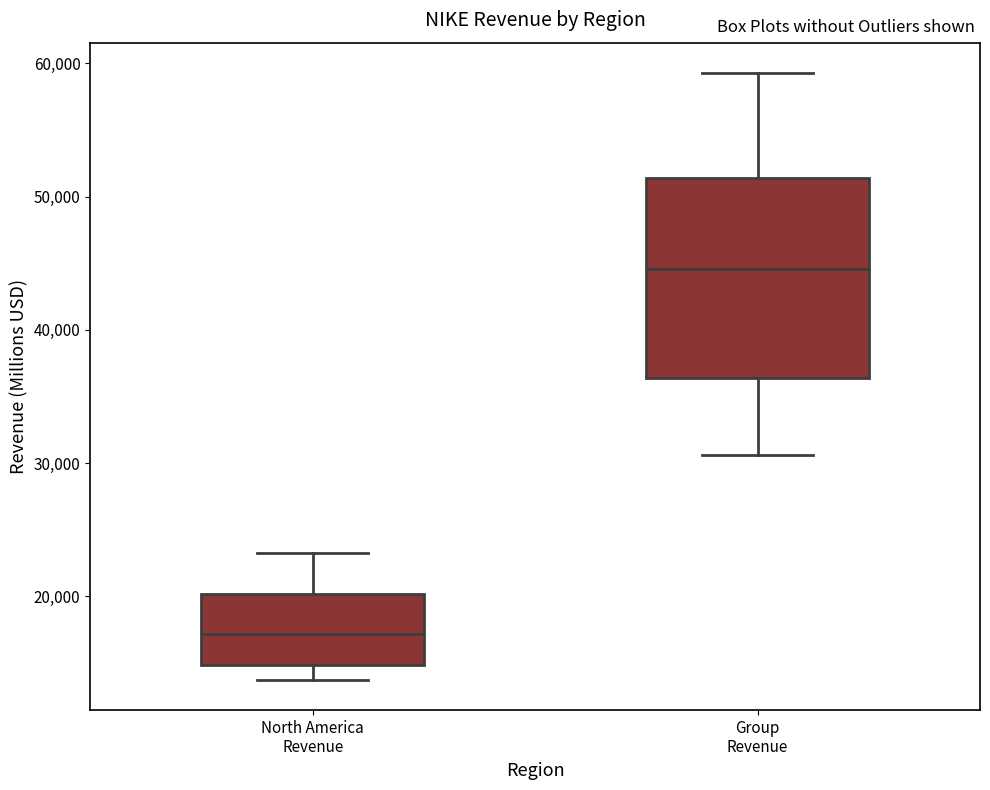

Reading left to right, transcribe this box plot: for each box, give where its median line is, the range the box spans, and where its two whiskers end, as read against the y-axis. The values are not printed on the chart, so give them approximately, as read against the axis.

North America Revenue: median 17000, box 15000 to 20000, whiskers 14000 to 23000
Group Revenue: median 45000, box 36000 to 51000, whiskers 31000 to 59000